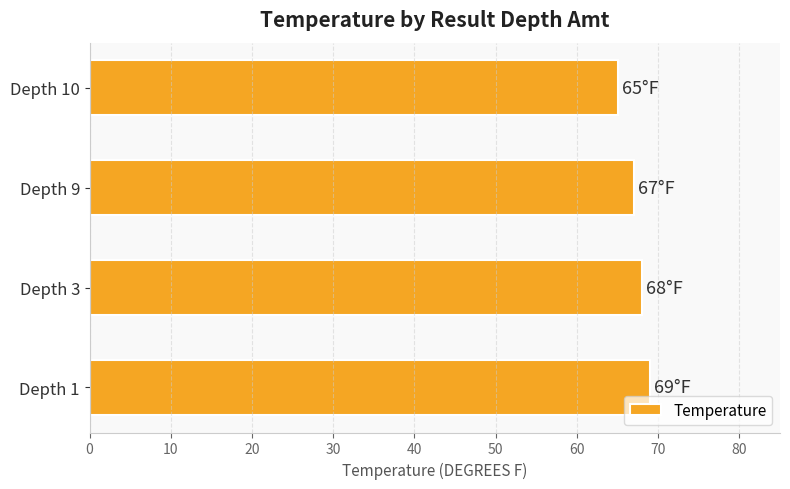

The chart shows a value of 68 at Depth 3. True or false?

True